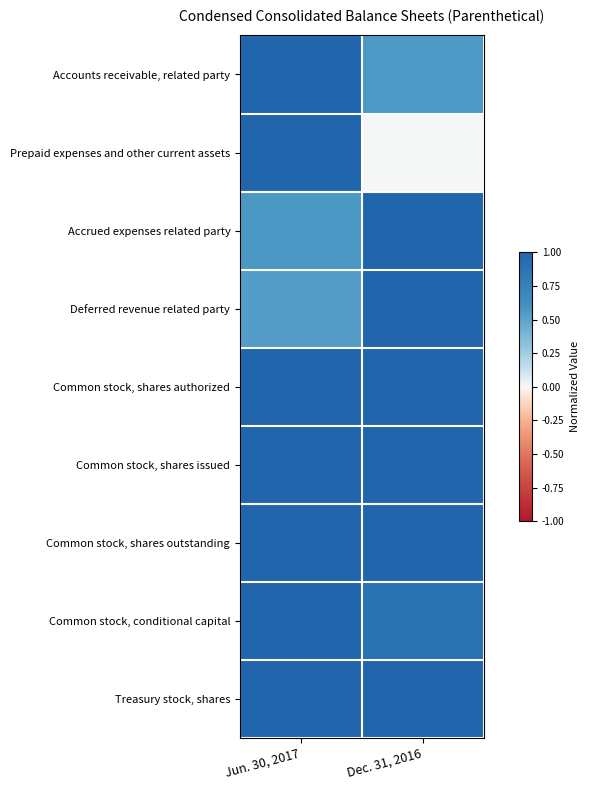

At which category is the sum across all series the highest?

Jun. 30, 2017